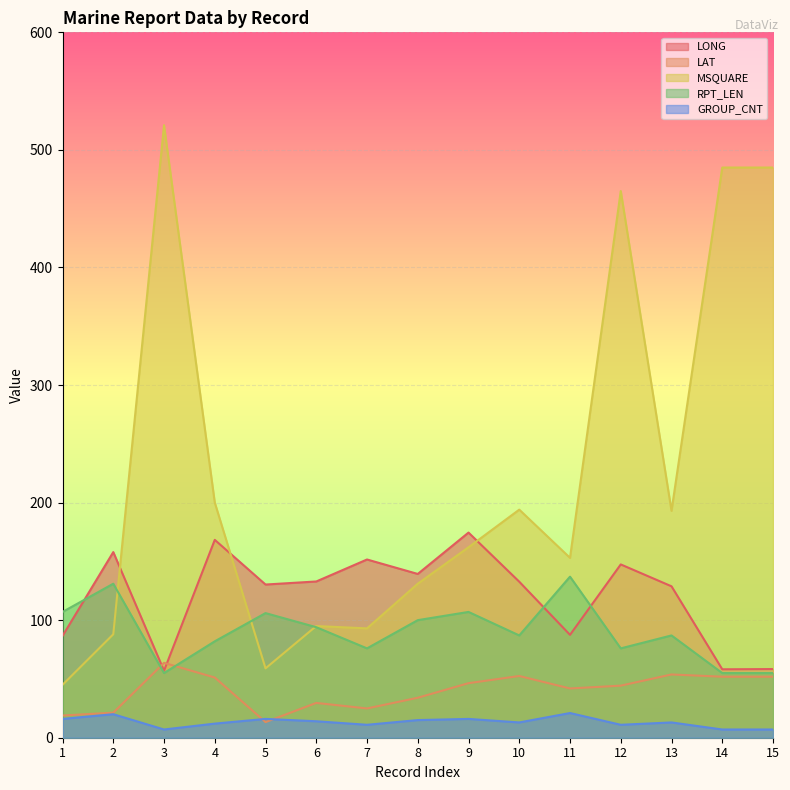

What is the difference between the RPT_LEN values at 4 and 14?

27.0